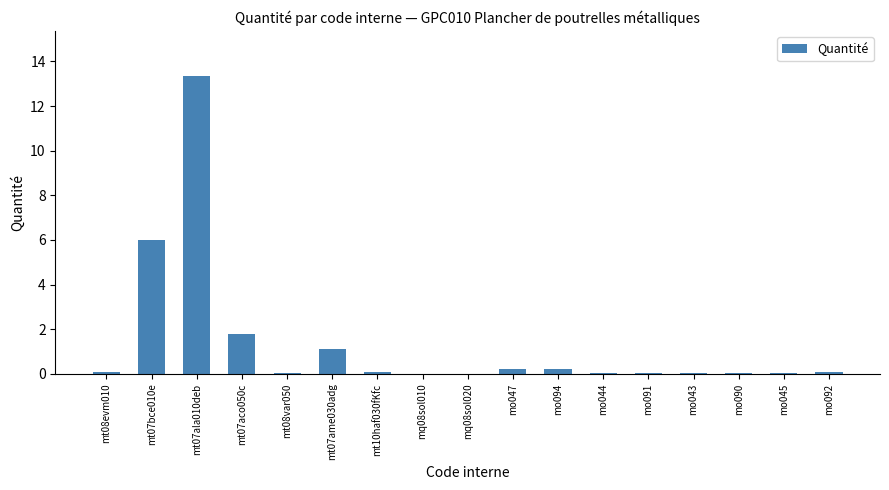

How many distinct data groups are displayed?

1